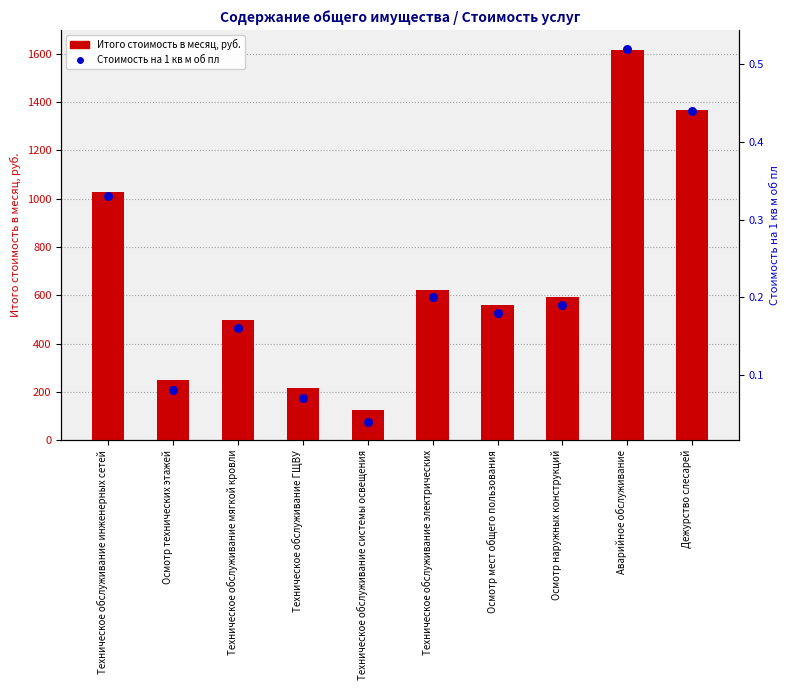

What are all the series names shown in the legend?

Итого стоимость в месяц, руб., Стоимость на 1 кв м об пл